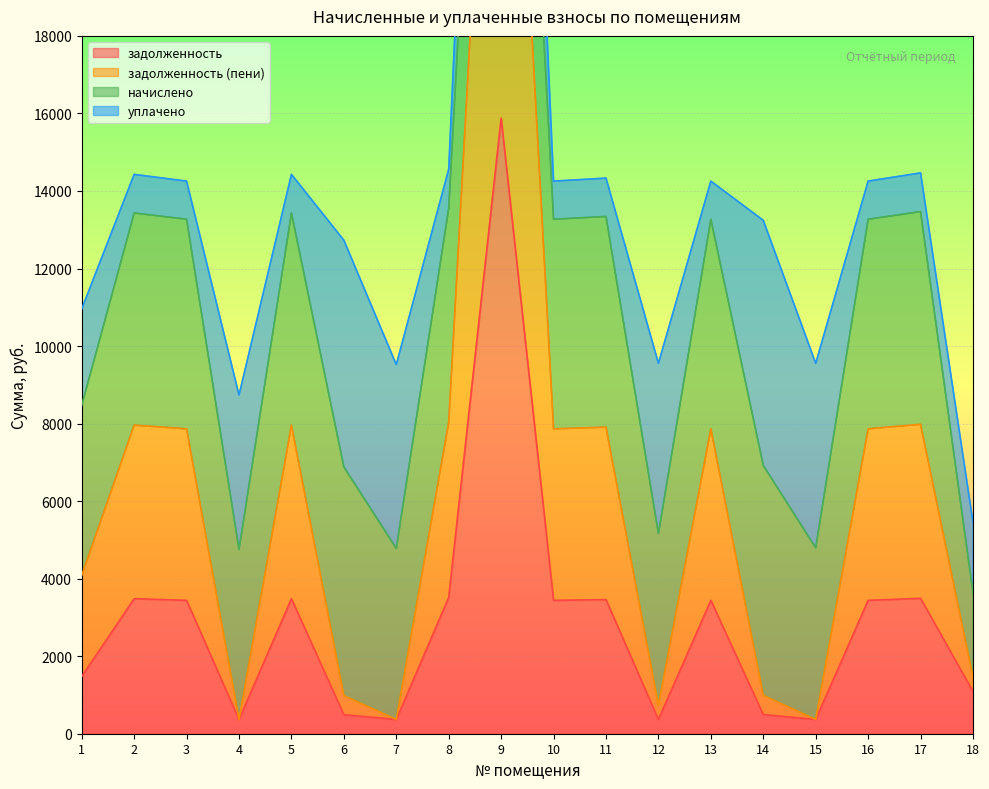

True or false: задолженность and задолженность (пени) intersect in this chart.

False